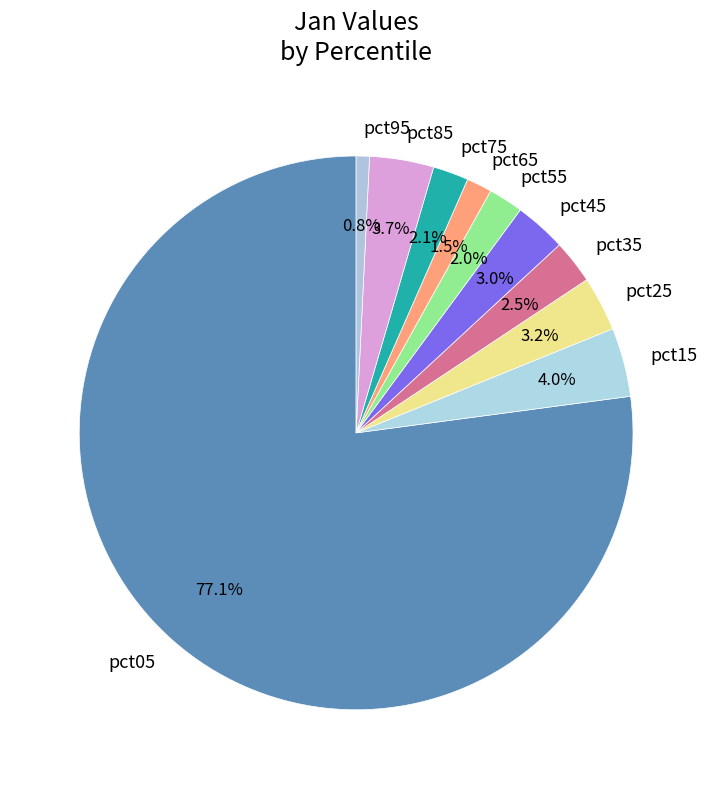

Is it true that pct35 is 12% of the pie?

False